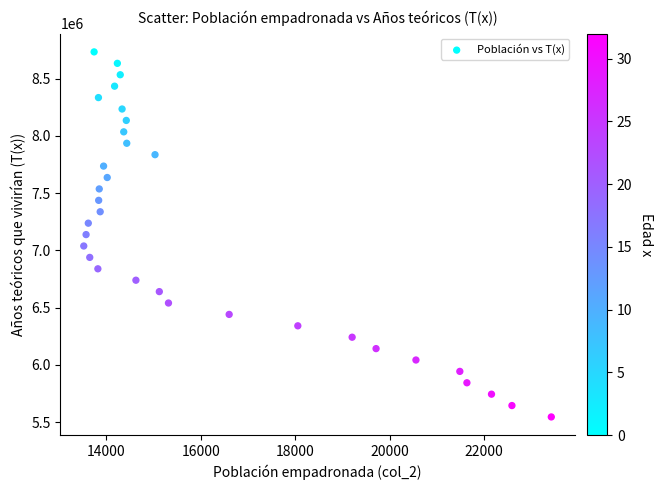

What is the range of Y values (max minus min)?

3188862.7